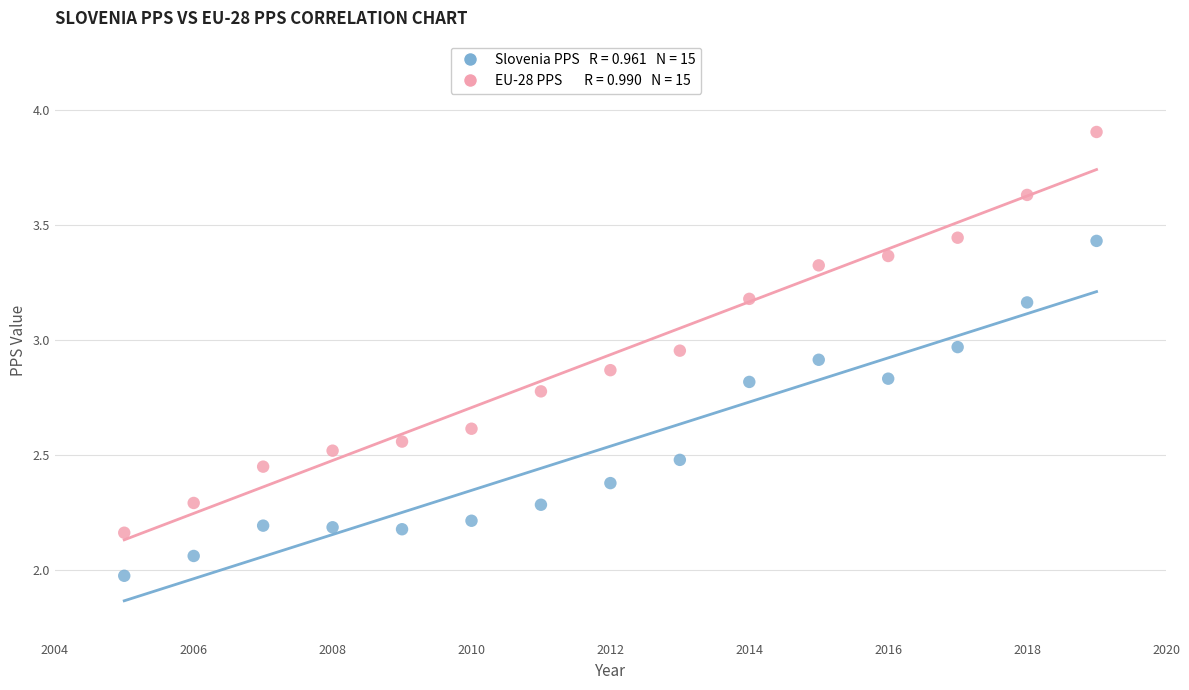

Across all data points, what is the range of X values (max minus min)?

14.0